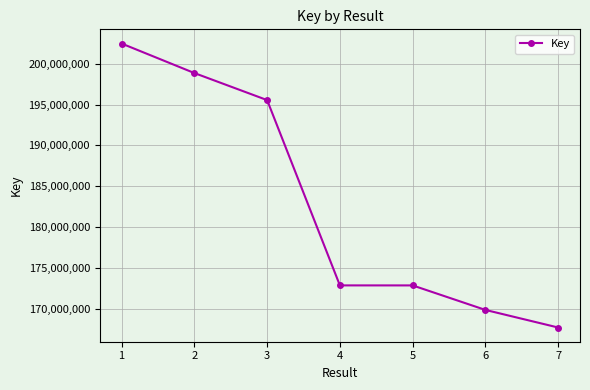

At which category does the chart reach its minimum across all series?

7